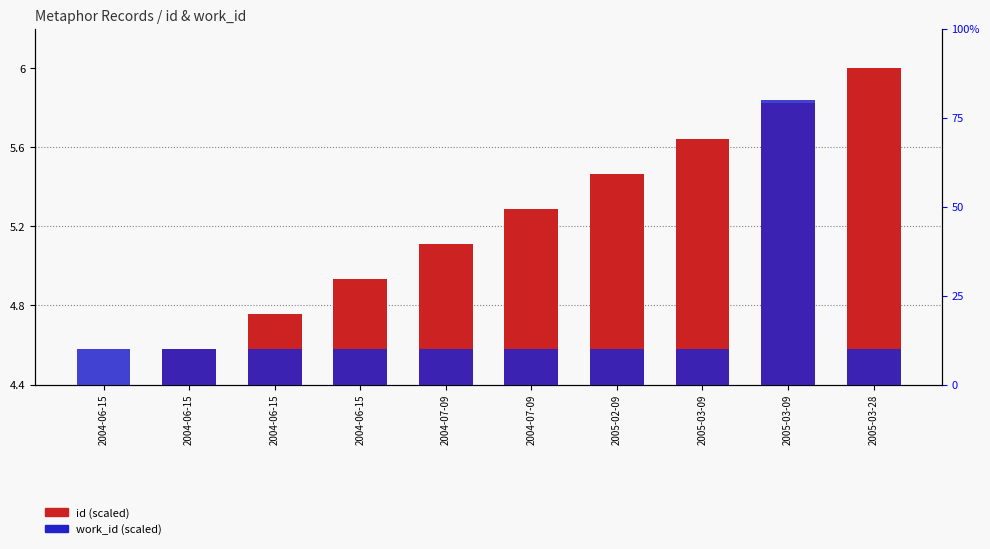

List the labels in order of work_id (scaled) value, smallest first.

2004-06-15, 2004-06-15, 2004-06-15, 2004-06-15, 2004-07-09, 2004-07-09, 2005-02-09, 2005-03-09, 2005-03-28, 2005-03-09